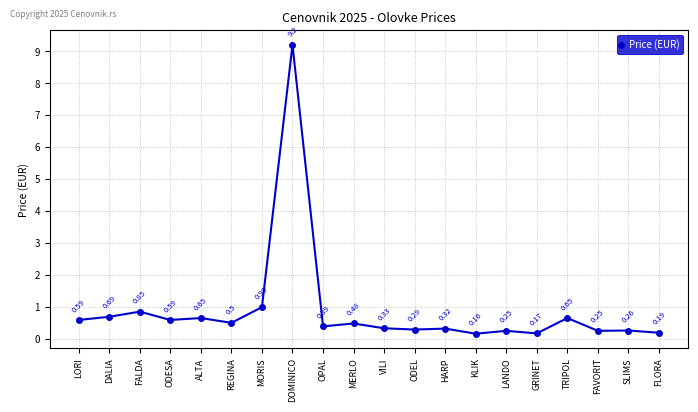

What is the change in value from LORI to FALDA?

+0.3